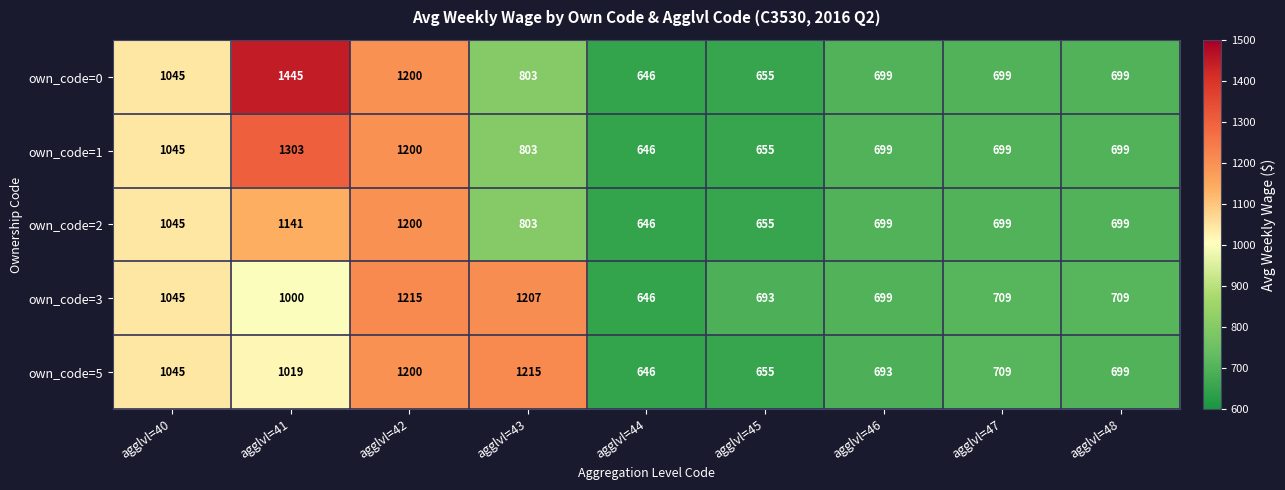

What is the difference between the maximum and minimum values in the own_code=0 series?

799